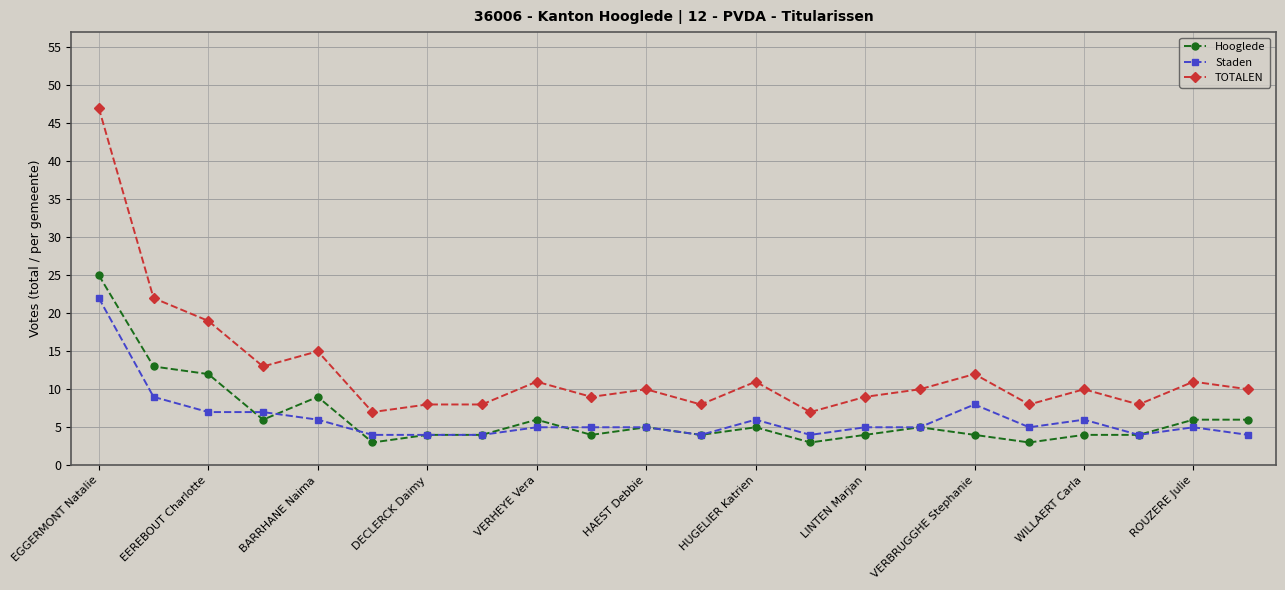

What is the minimum value shown in the chart?

3